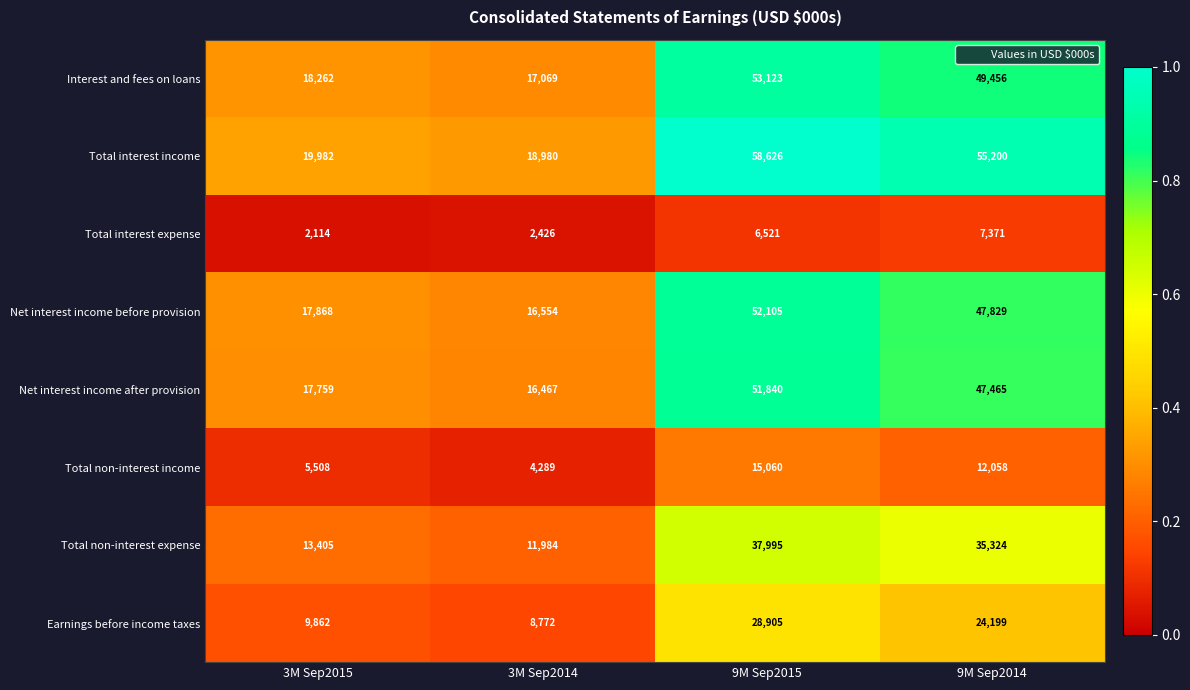

At which label does Total non-interest expense first exceed 35324?

9M Sep2015